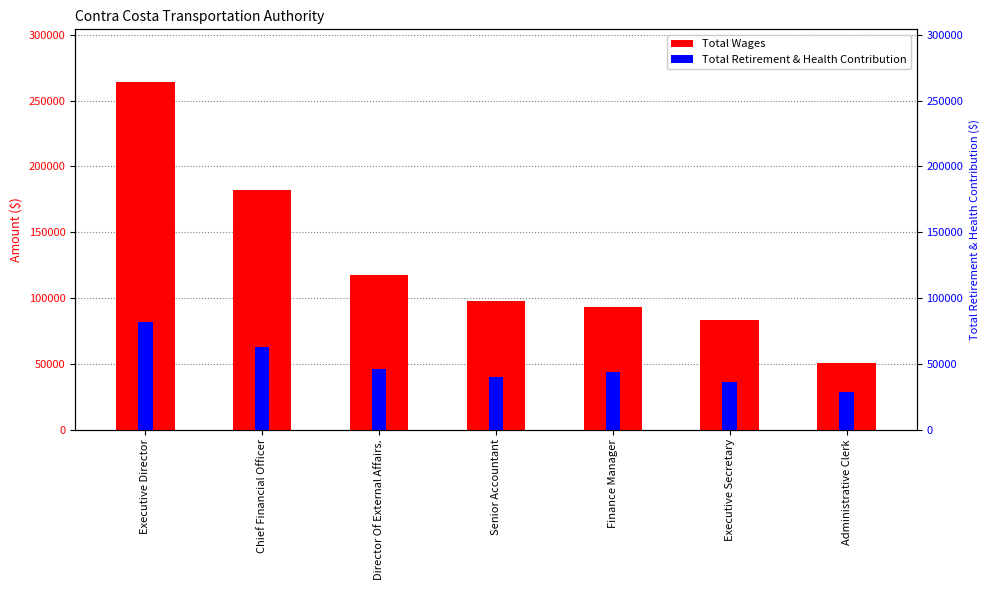

What is the highest value of the Total Retirement & Health Contribution series?

81890